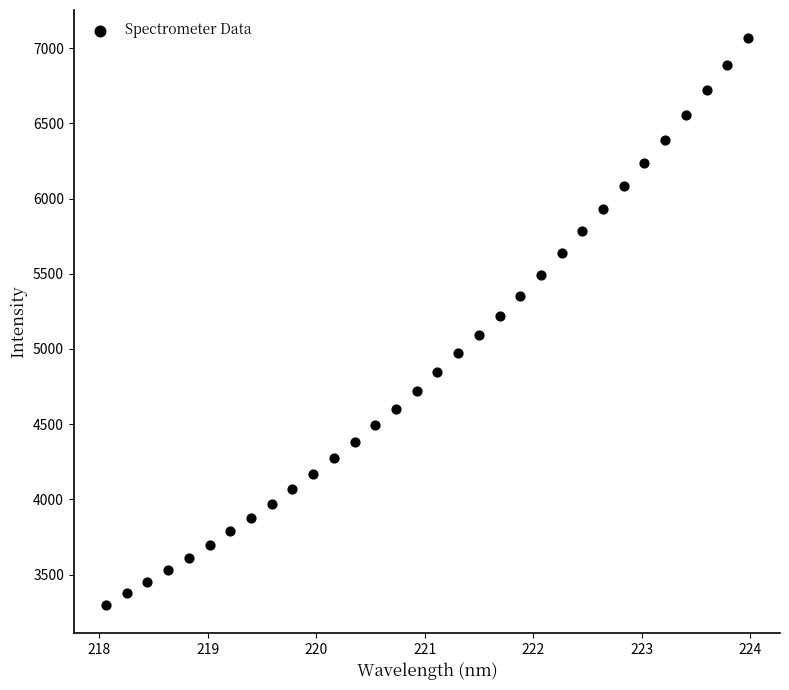

Count the number of points in this scatter plot.

32